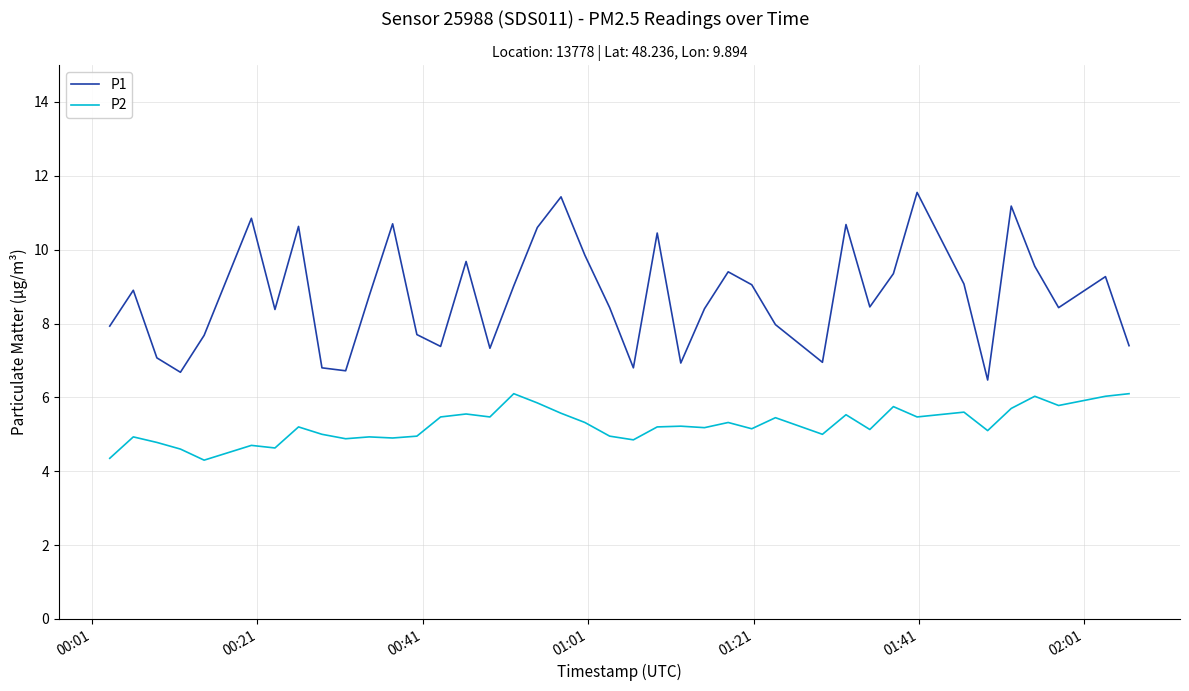

What is the maximum value shown in the chart?

11.6